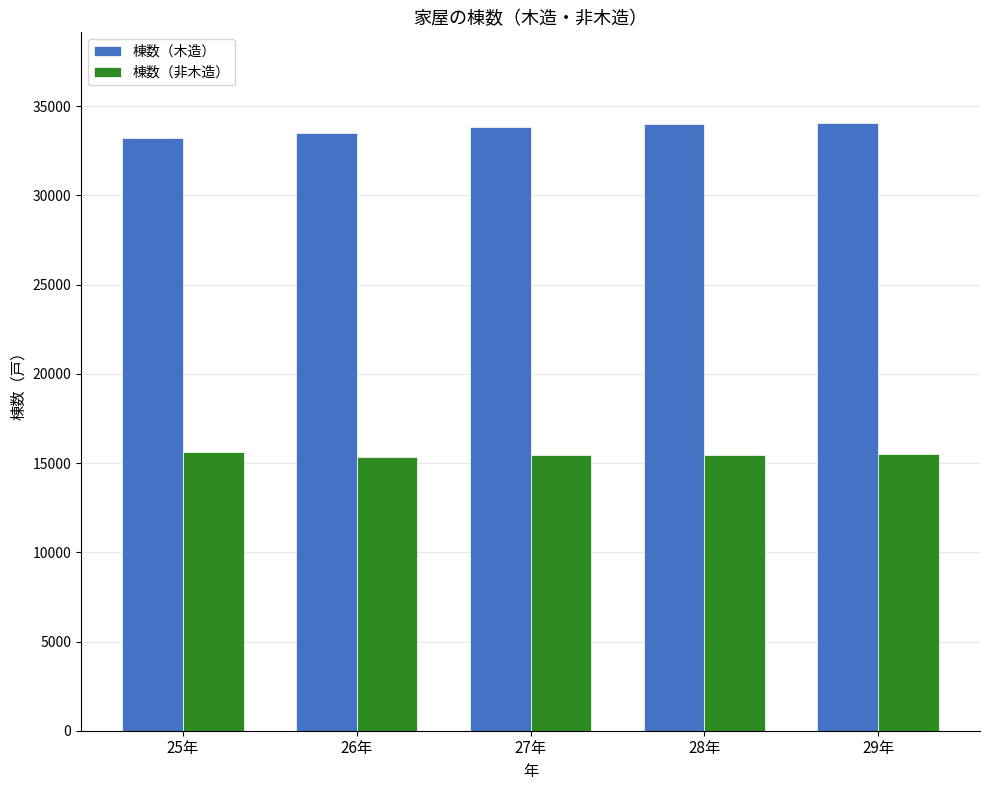

What is the difference between the highest and lowest values at 26年?

18195